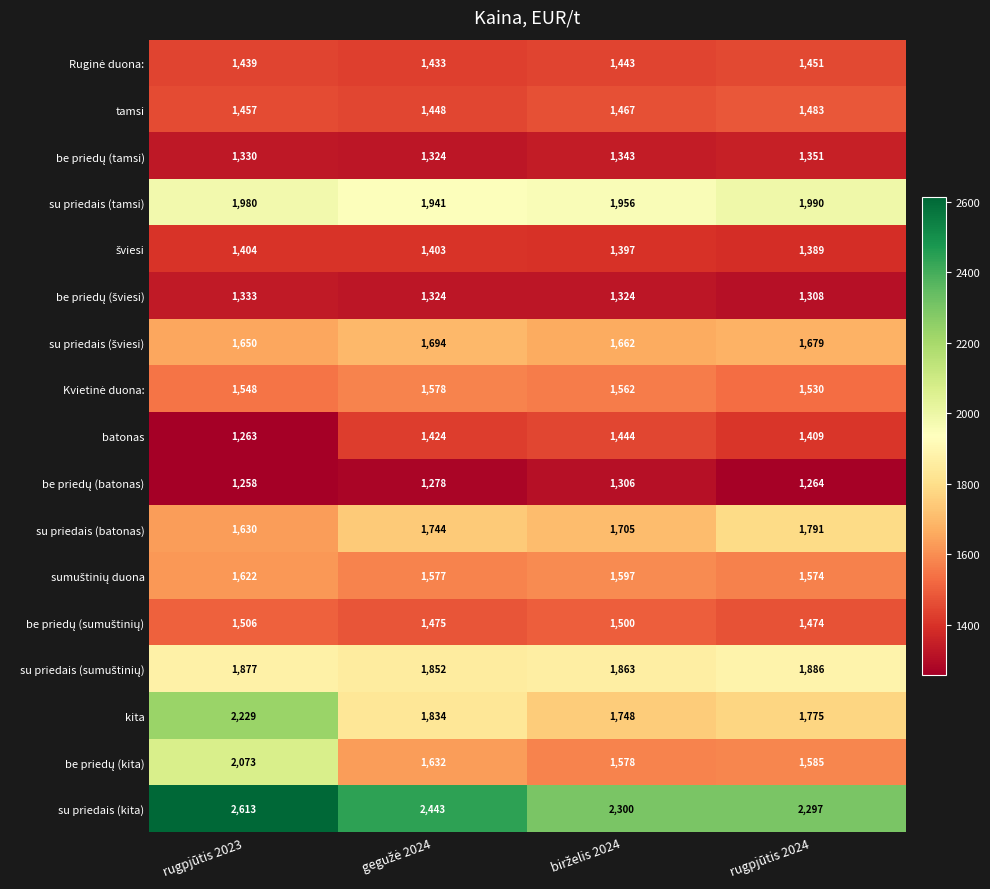

True or false: su priedais (tamsi) has a value of 1990 at rugpjūtis 2024.

True